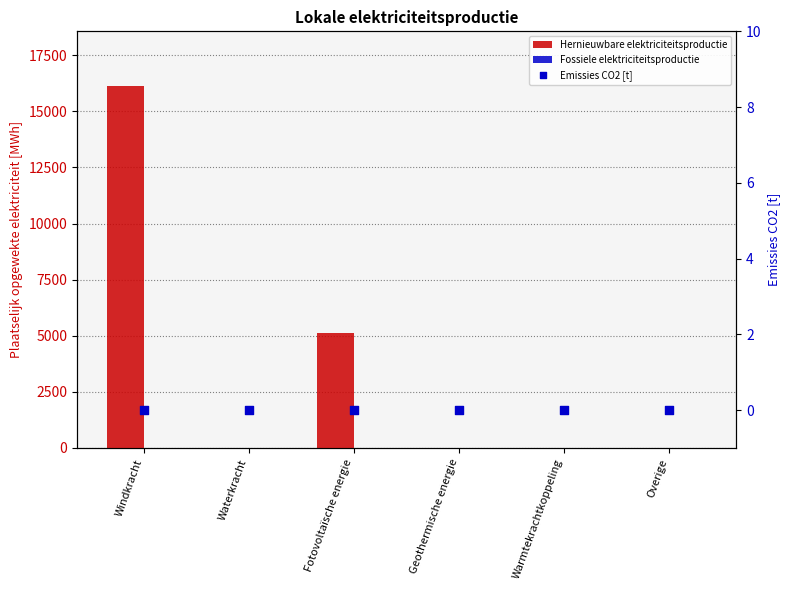

Is the value of Hernieuwbare elektriciteitsproductie at Fotovoltaïsche energie greater than the value of Emissies CO2 [t] at Warmtekrachtkoppeling?

Yes